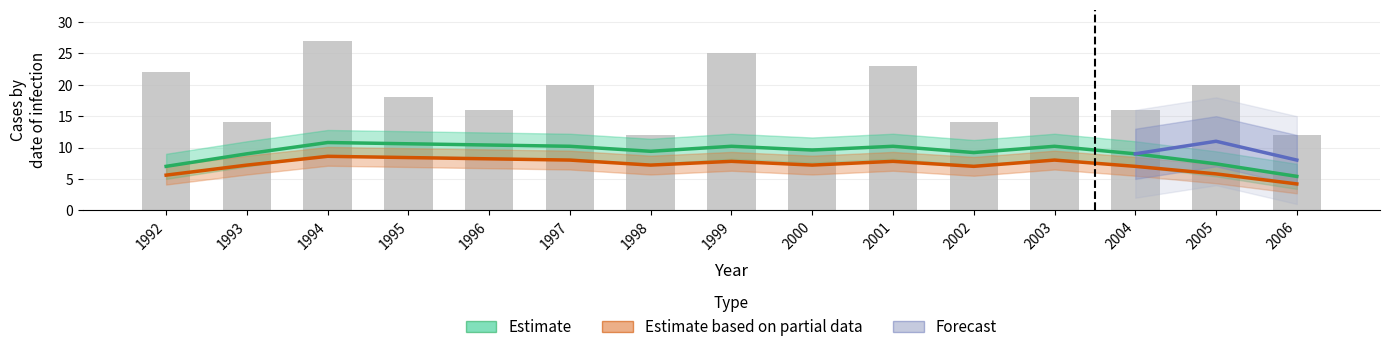

The chart shows a value of 28 at 2005. True or false?

False